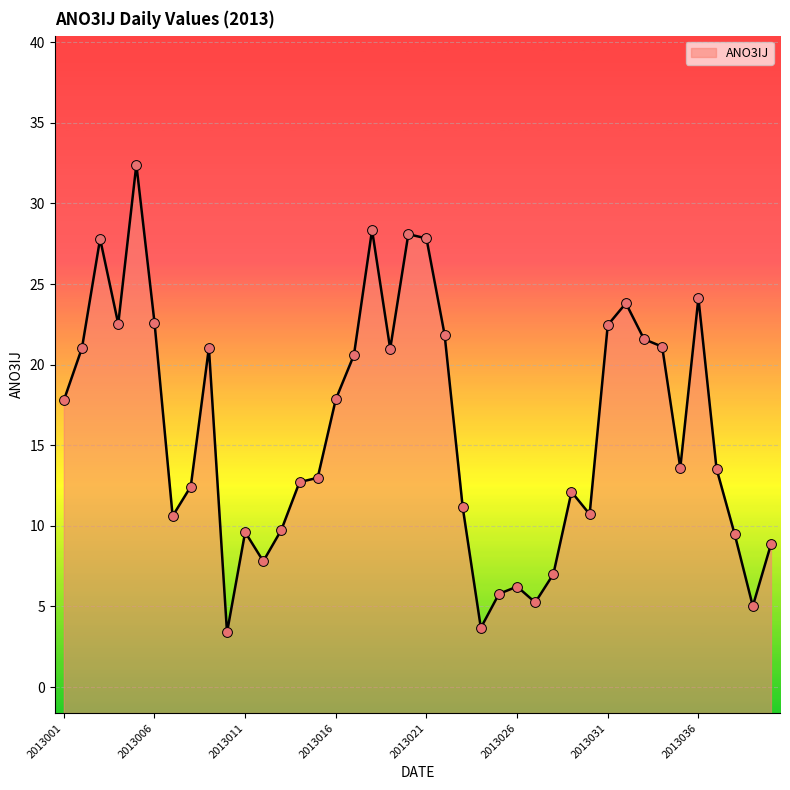

Between 2013001 and 2013019, which is larger?

2013019